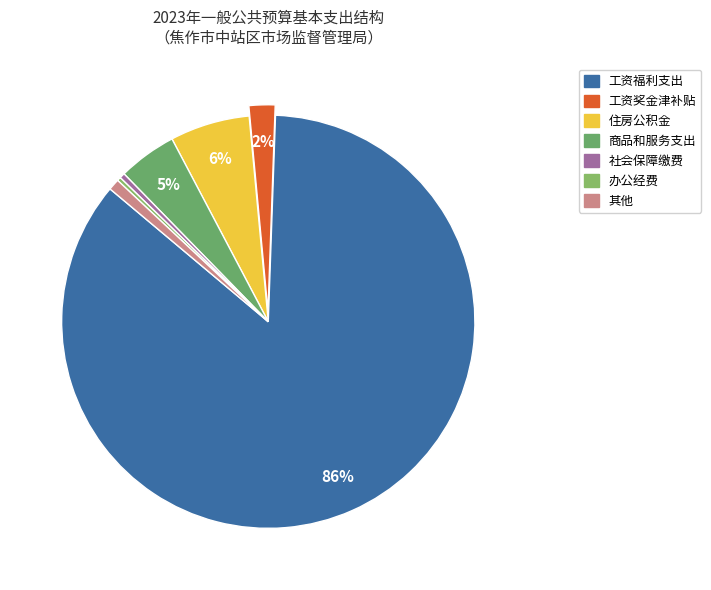

Count the number of slices in the pie.

7